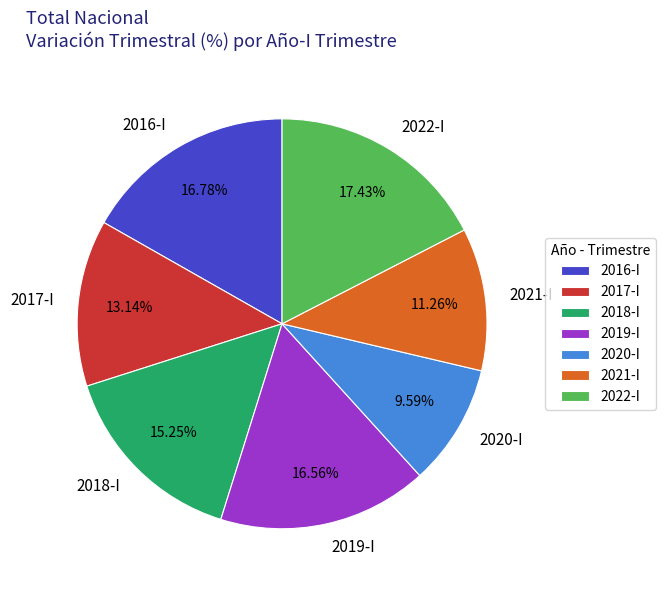

Which slice is the smallest?

2020-I